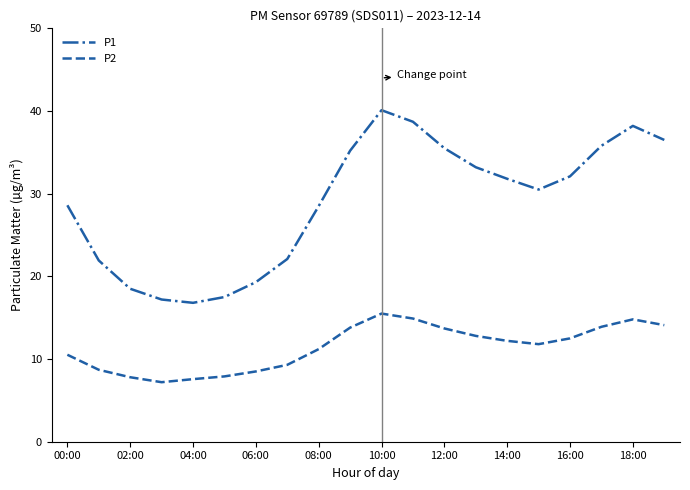

Which series has the largest total across all categories?

P1